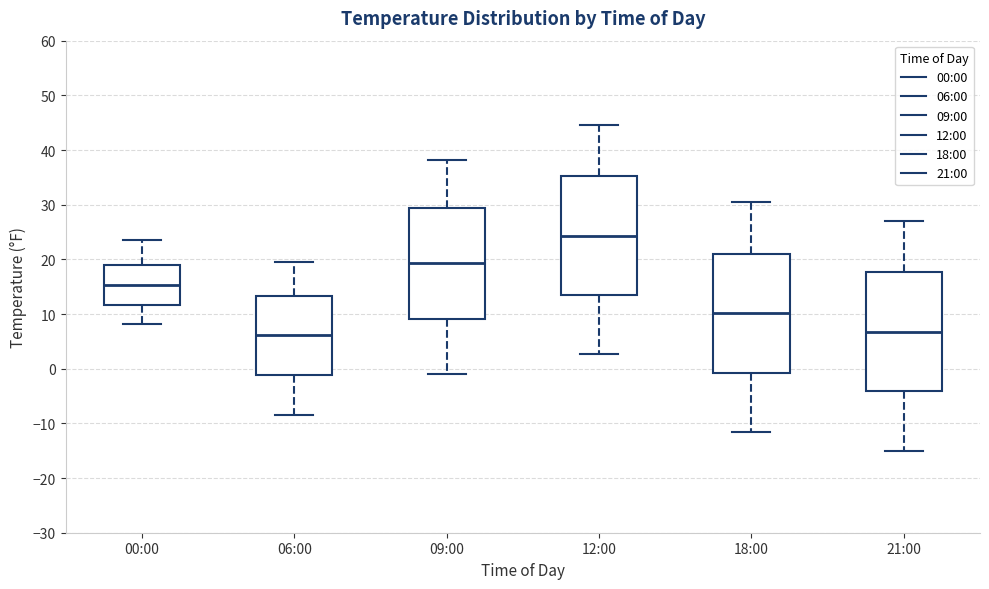

Reading left to right, transcribe this box plot: for each box, give where its median line is, the range the box spans, and where its two whiskers end, as read against the y-axis. The values are not printed on the chart, so give them approximately, as read against the axis.

00:00: median 15, box 12 to 19, whiskers 8 to 24
06:00: median 6, box -1 to 13, whiskers -8 to 20
09:00: median 19, box 9 to 29, whiskers -1 to 38
12:00: median 24, box 13 to 35, whiskers 3 to 45
18:00: median 10, box -1 to 21, whiskers -12 to 30
21:00: median 7, box -4 to 18, whiskers -15 to 27